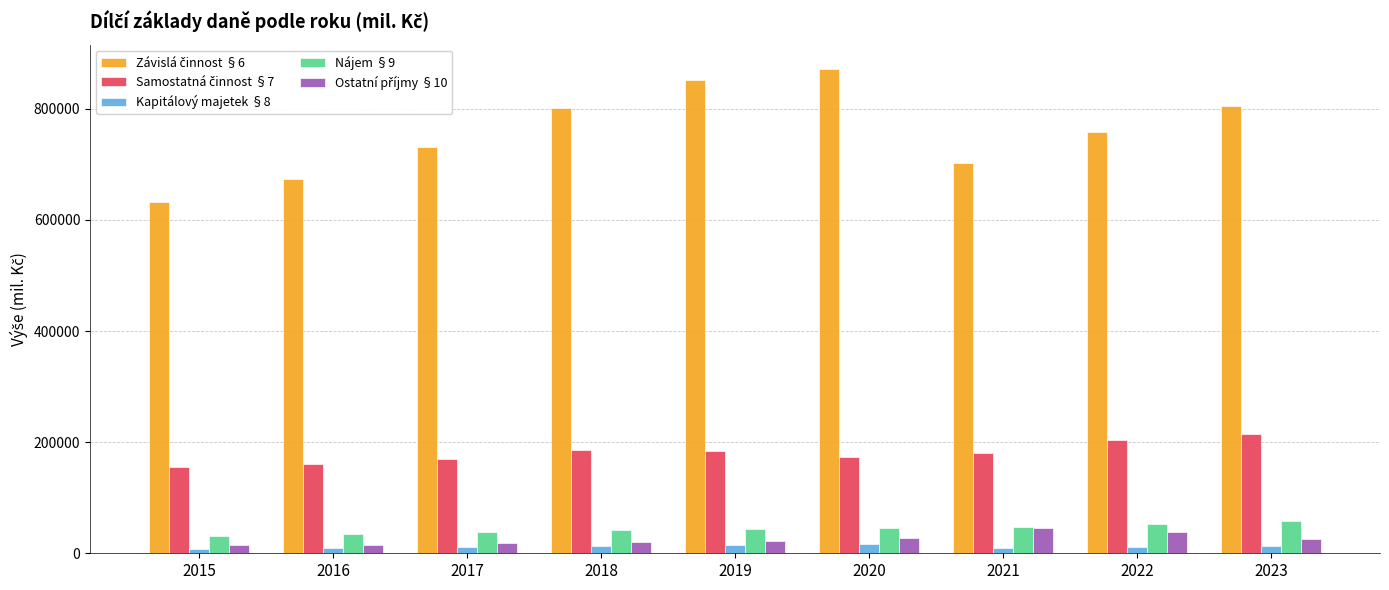

At which label does Závislá činnost §6 reach its minimum?

2015